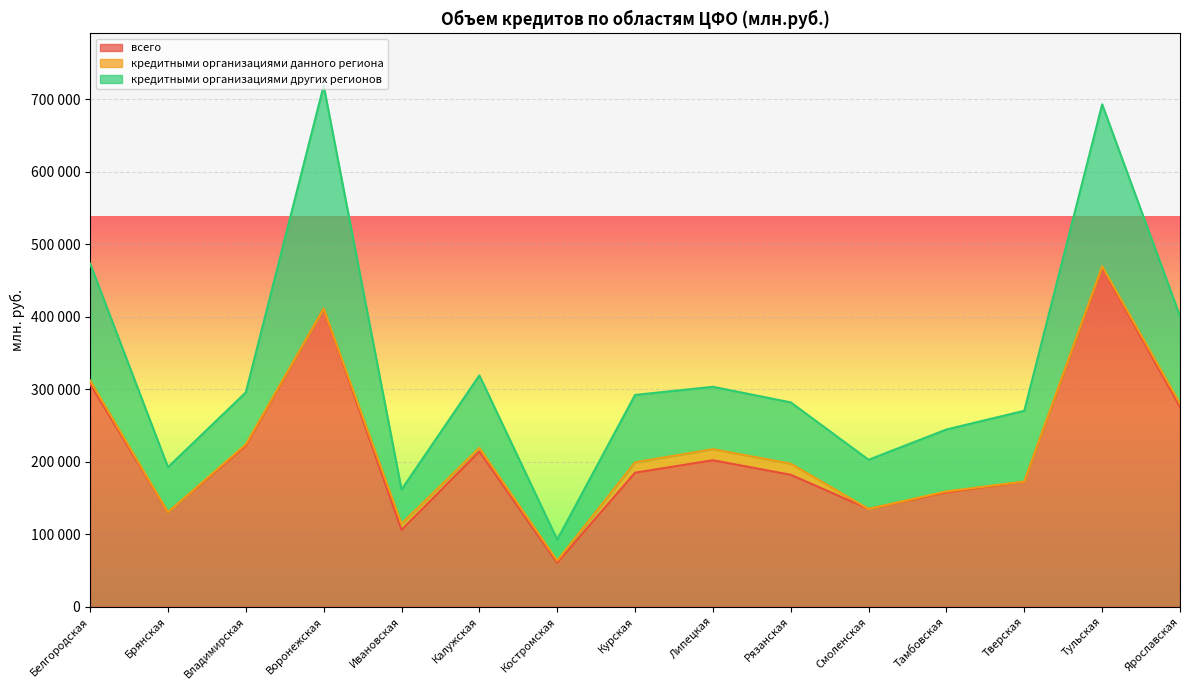

How many distinct data groups are displayed?

3